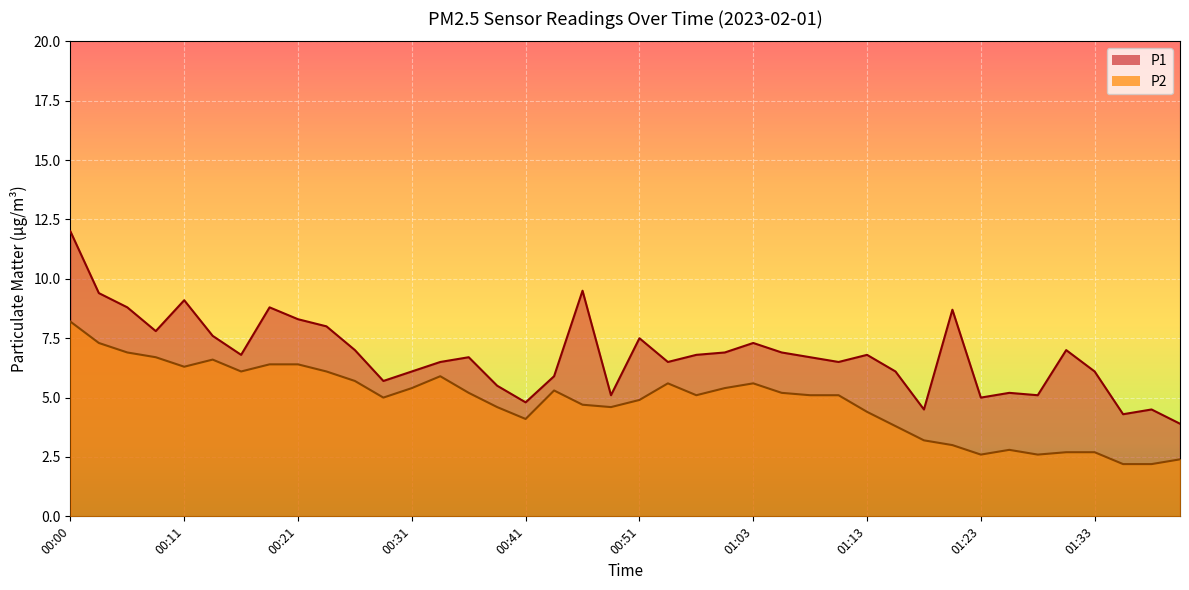

True or false: P1 has a value of 6.7 at 01:18.

False